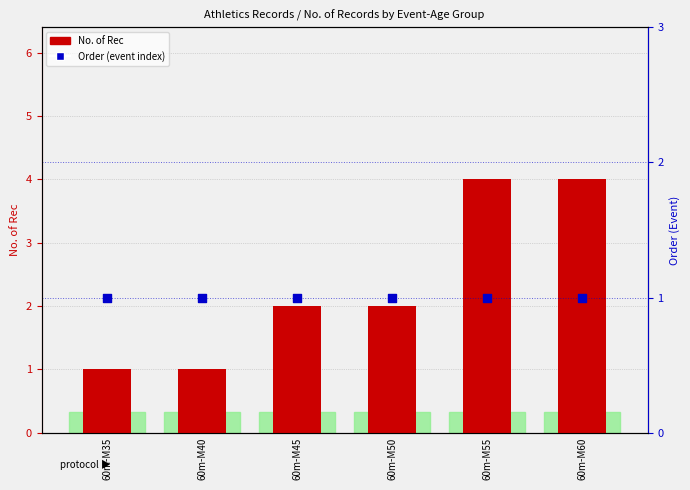

Which series has the largest total across all categories?

No. of Rec